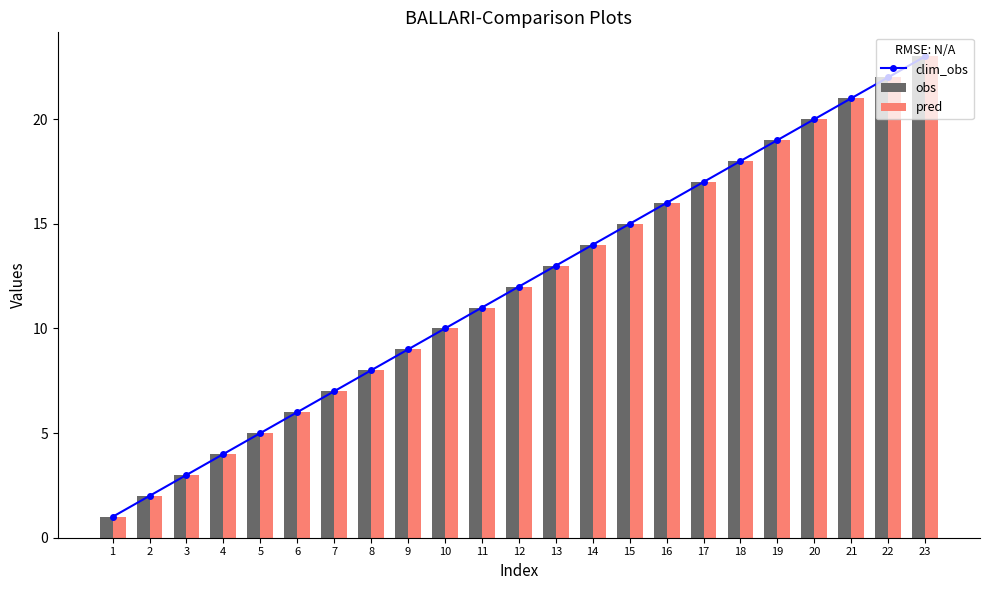

Is it true that clim_obs equals 5 at 14?

False